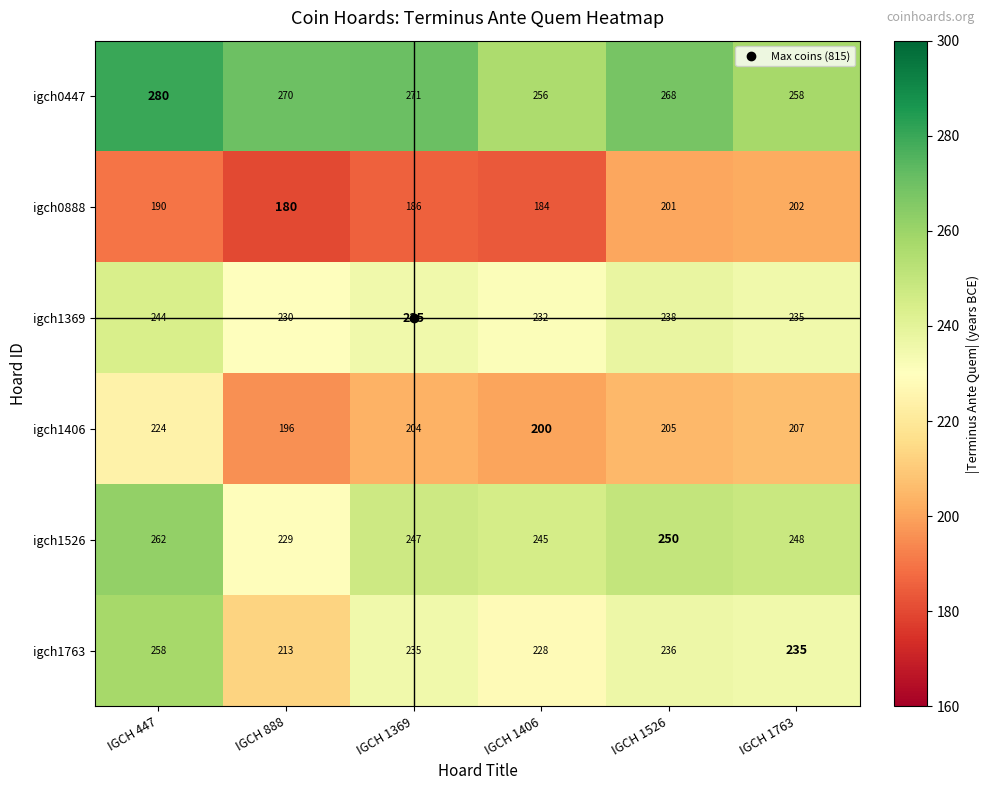

Where is igch1406 nearest to the value 210?

IGCH 1763